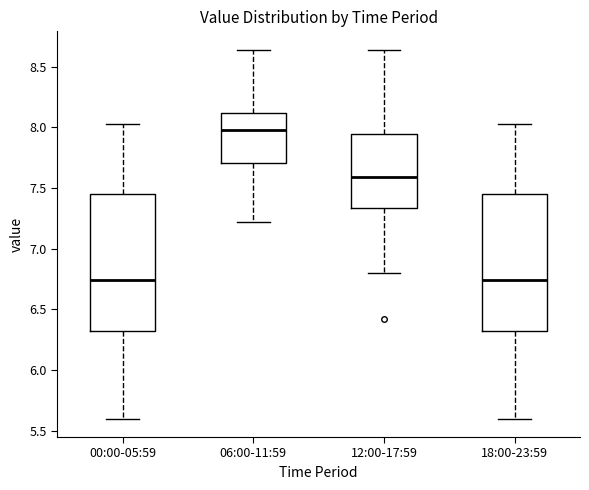

Where does the upper whisker of the box for 18:00-23:59 end on the y-axis? The values are not printed on the chart, so give them approximately, as read against the axis.

8.05